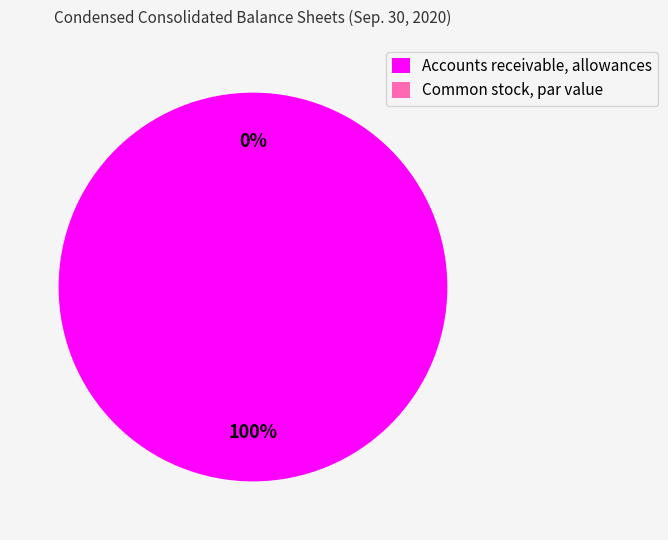

Combined, what portion of the pie is Common stock, par value and Accounts receivable, allowances?

100.0%